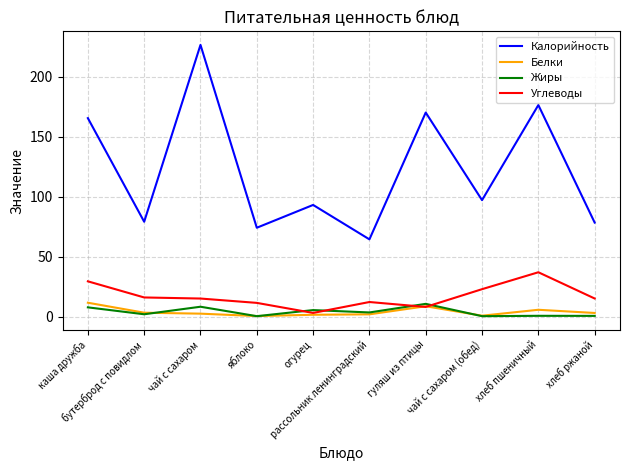

Between бутерброд с повидлом and гуляш из птицы, which series saw the biggest shift?

Калорийность